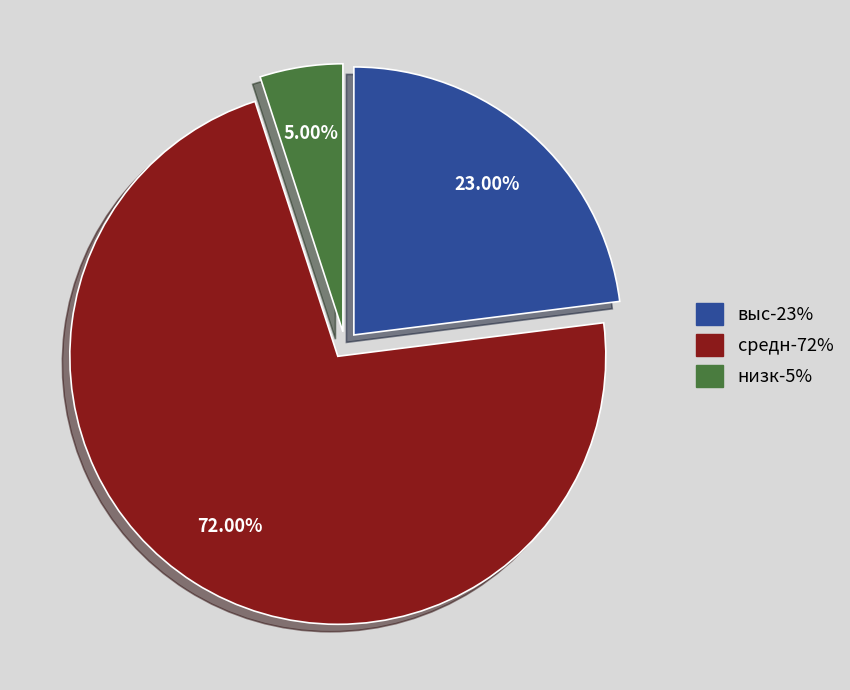

To the nearest percent, what percentage of the pie is выс-23%?

23%